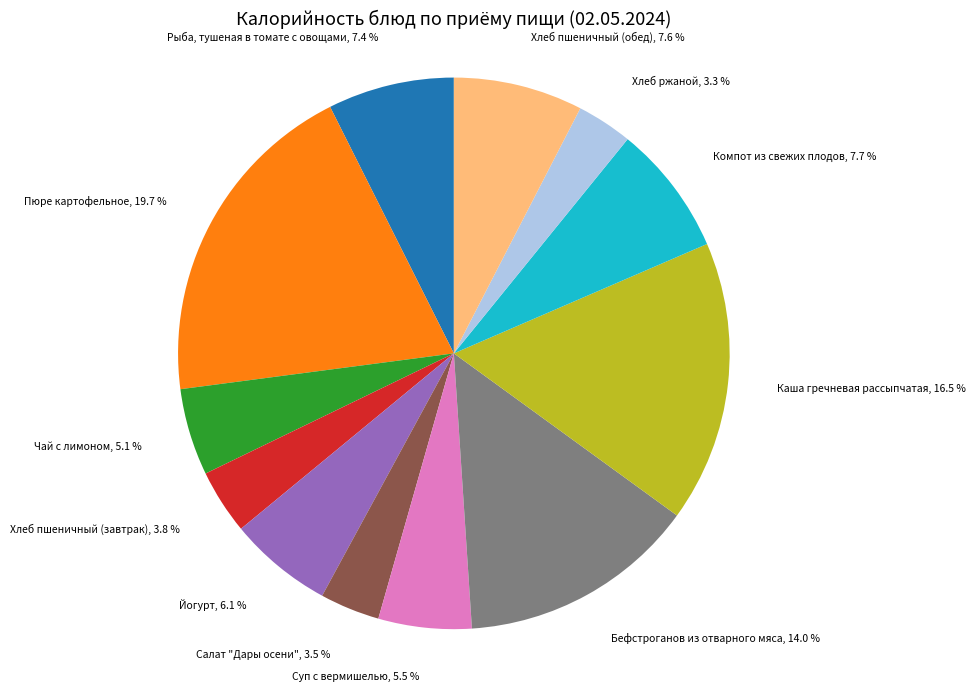

Is it true that Бефстроганов из отварного мяса is 6% of the pie?

False